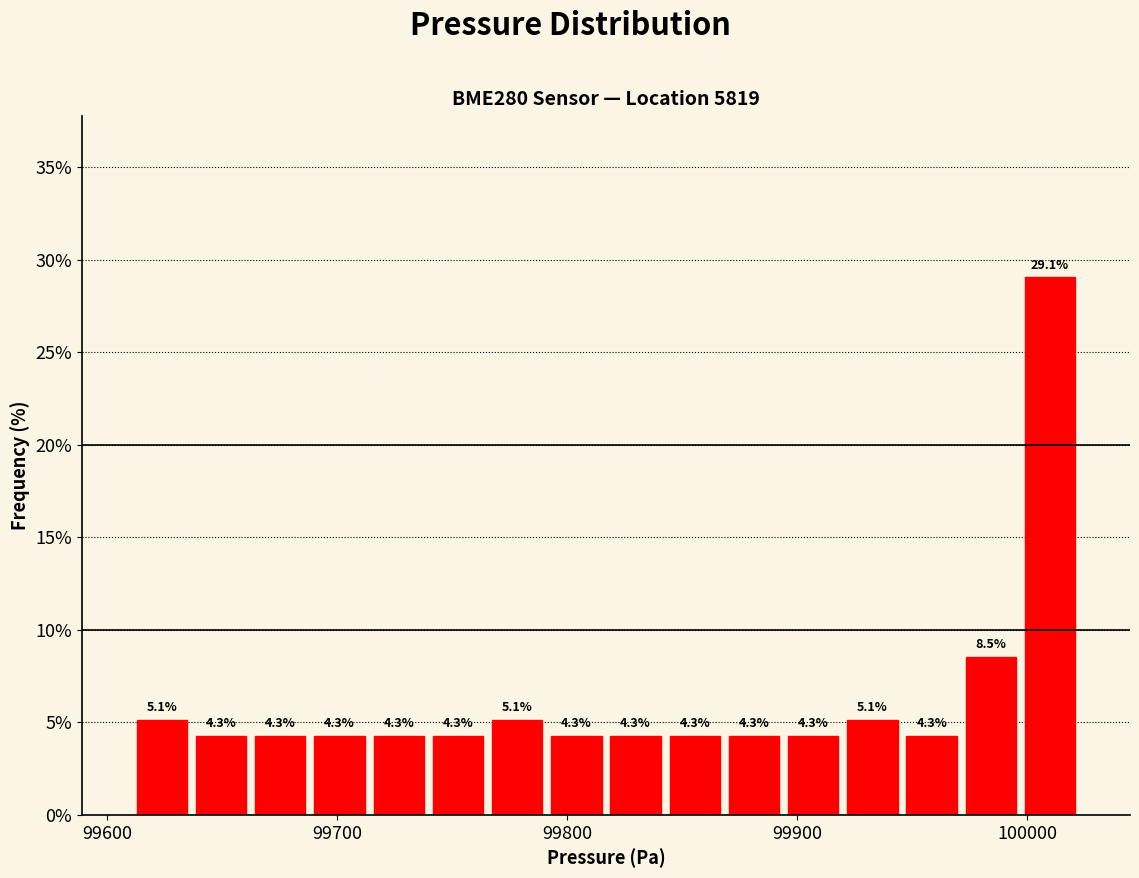

Around what value on the x-axis is the tallest bar? Give the approximate position of its centre, as read against the axis.

100010